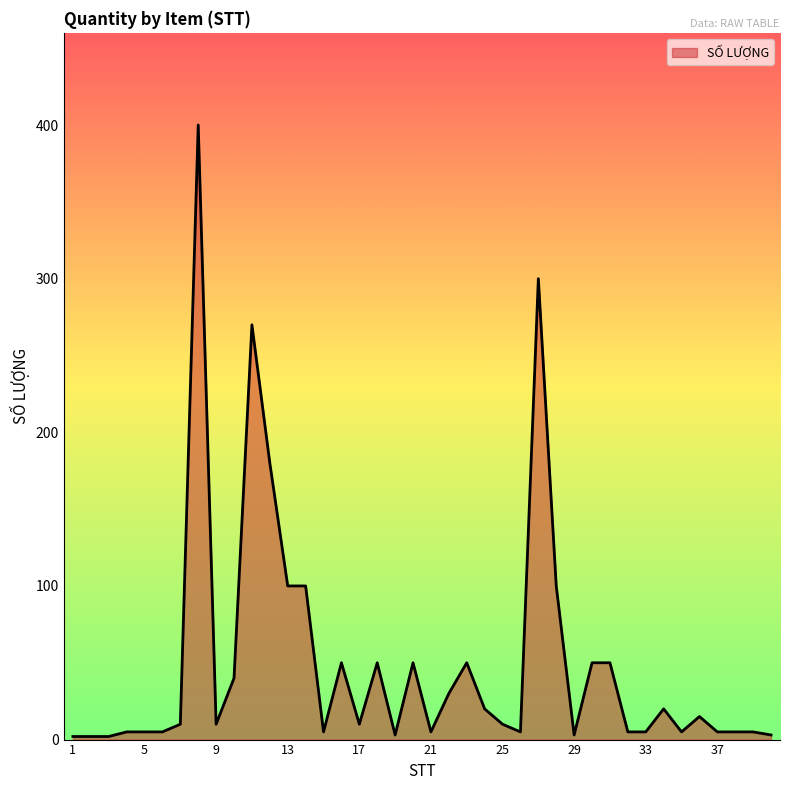

What is the maximum value shown in the chart?

400